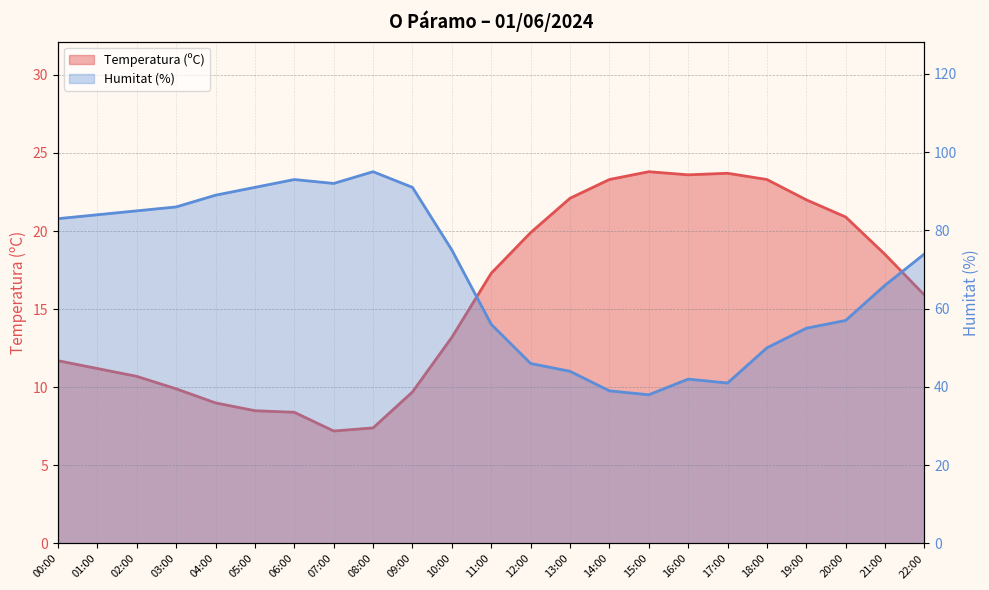

What is the greatest value displayed?

95.0